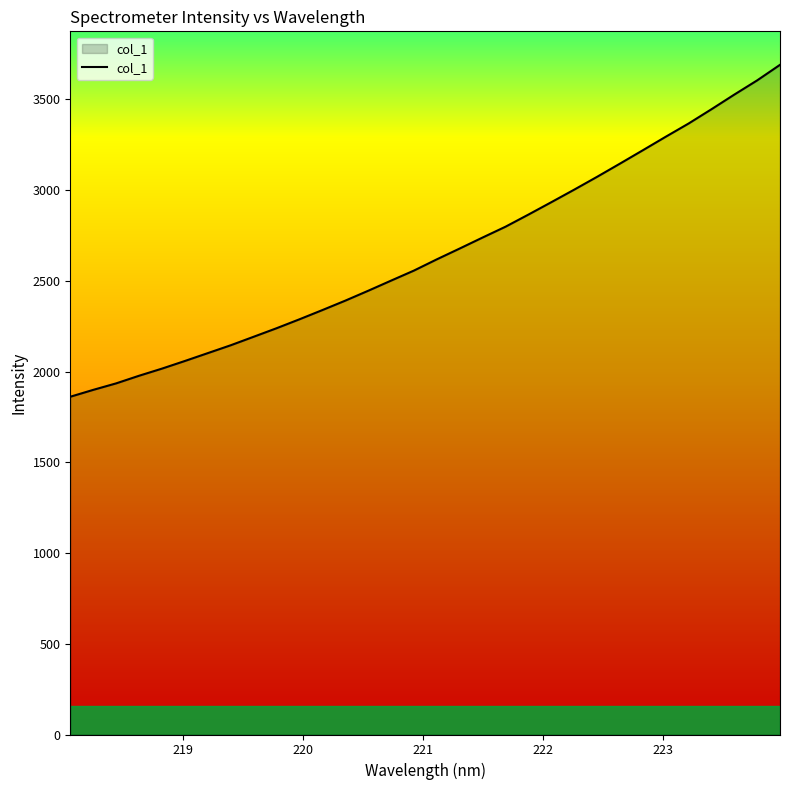

What is the difference between the maximum and minimum values?

1829.0